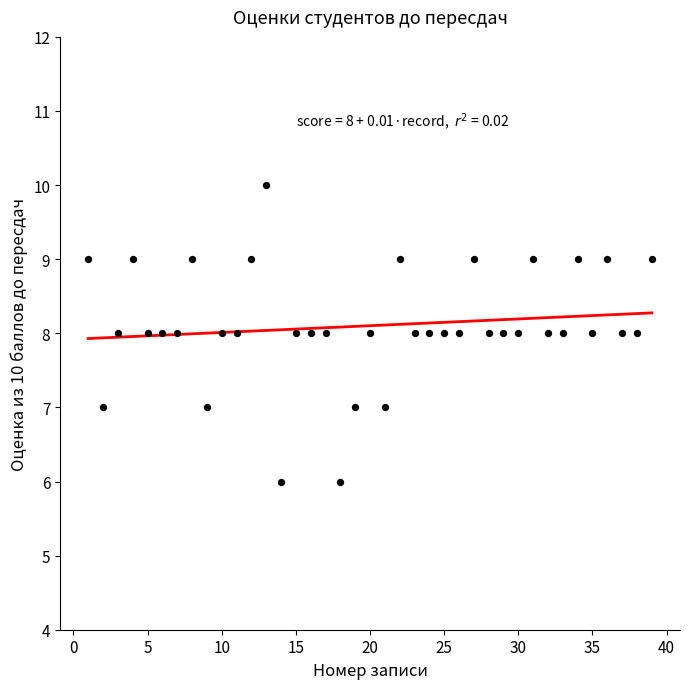

What is the range of X values (max minus min)?

38